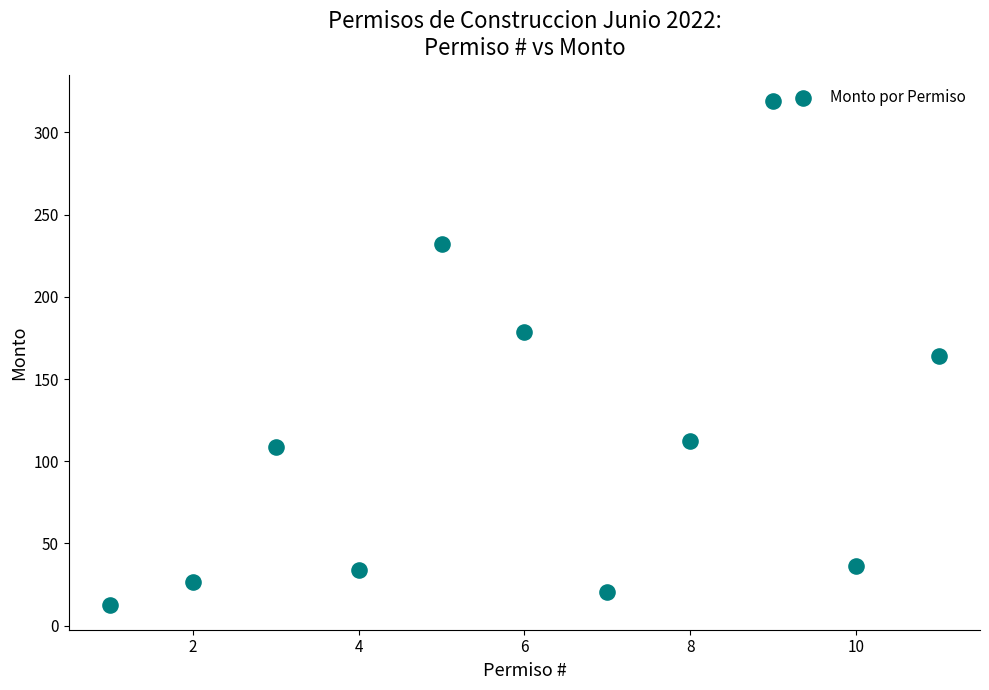

What is the range of Y values (max minus min)?

306.5